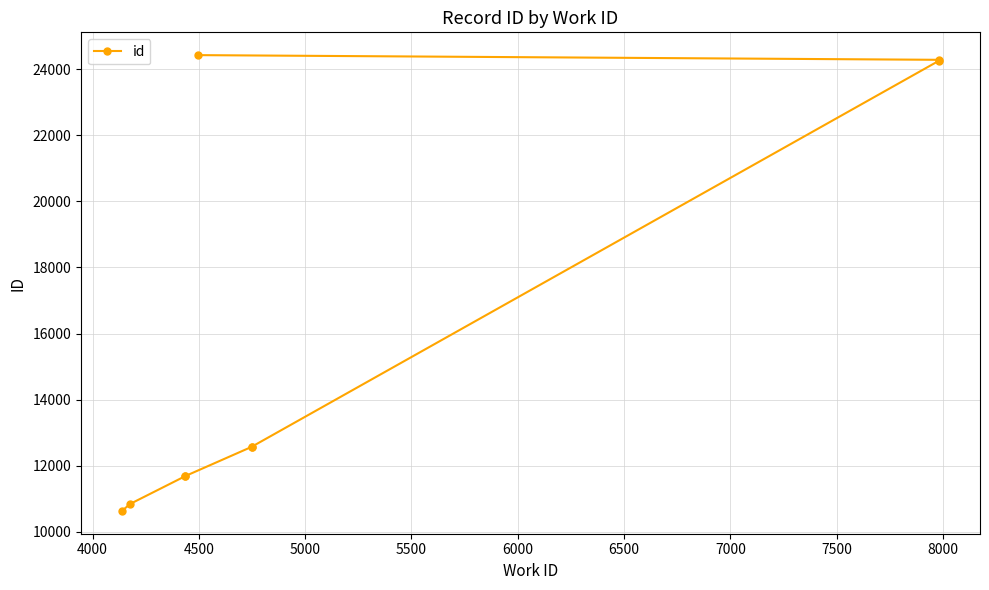

What is the sum of the values at 7000 and 5500?

36852